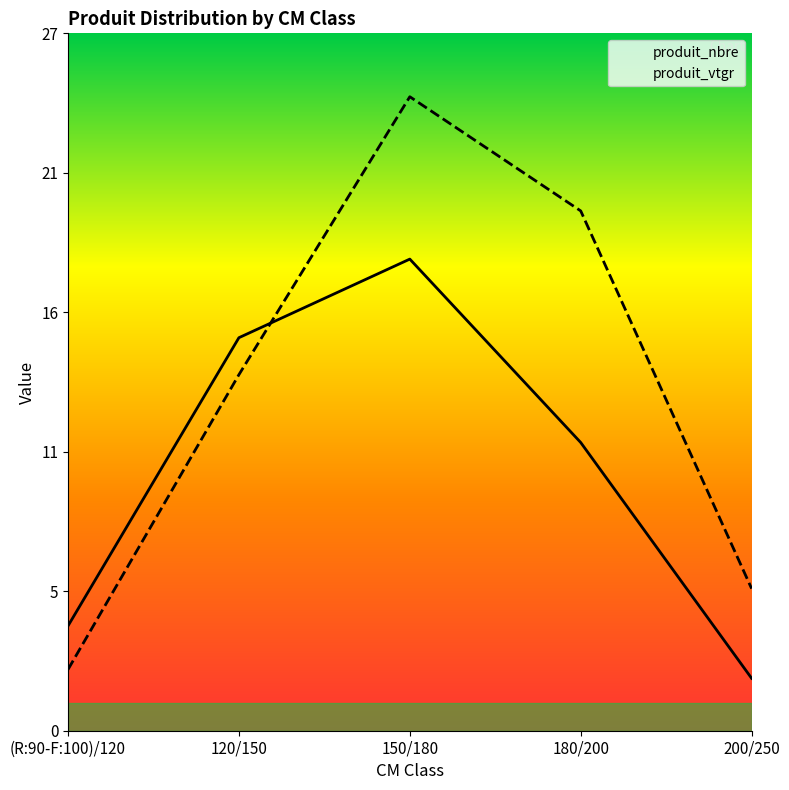

Is the value of produit_nbre at (R:90-F:100)/120 greater than the value of produit_vtgr at 200/250?

No